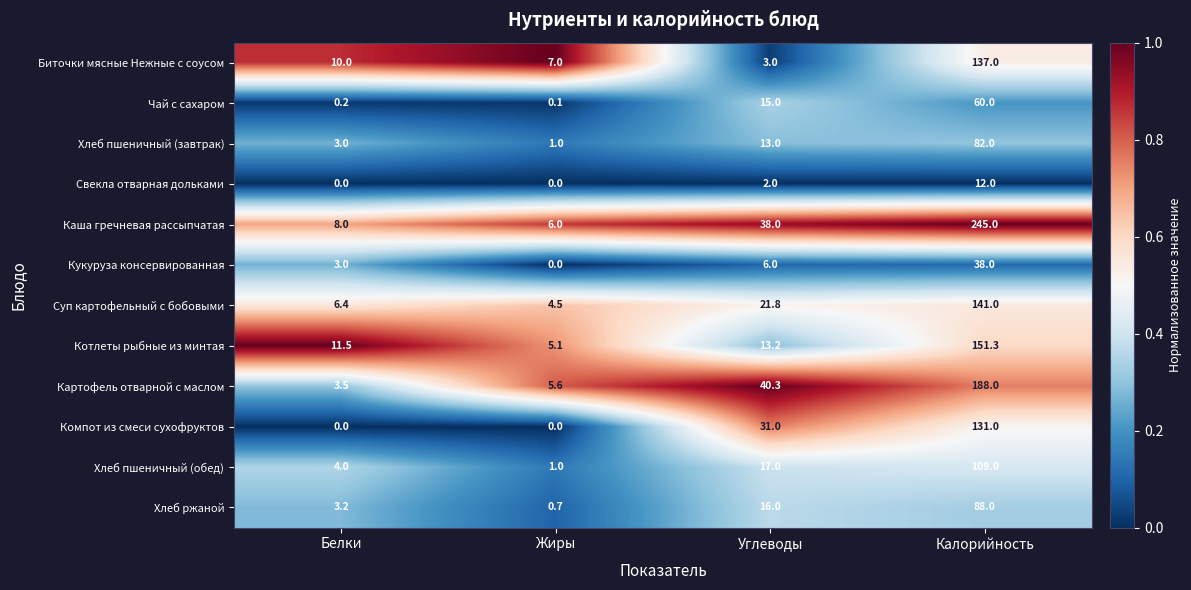

Where is Кукуруза консервированная nearest to the value 19?

Углеводы